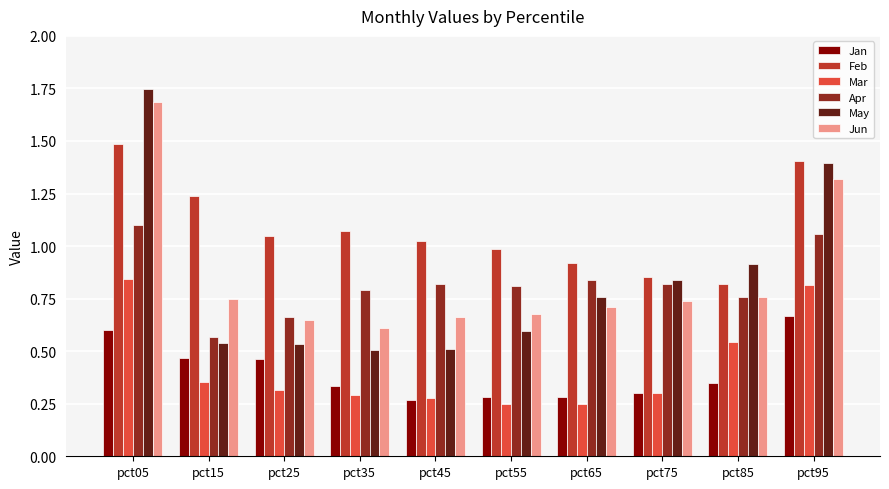

Count the number of categories in the chart.

10